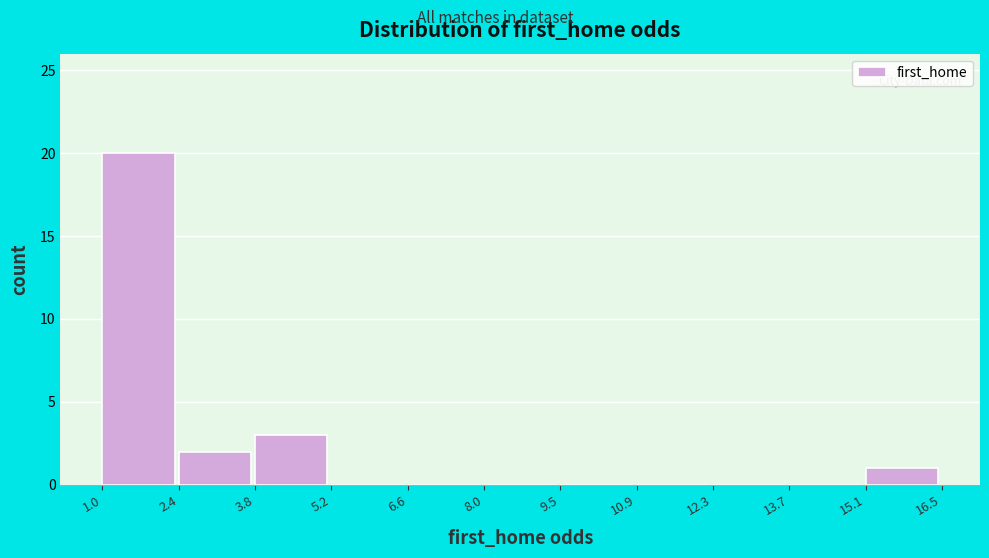

Reading left to right, transcribe this chart: for each bar, give the range it covers on the x-axis and its height. The values are not printed on the chart, so give them approximately, as read against the axis.

1.0 to 2.4: 20
2.4 to 3.8: 2
3.8 to 5.2: 3
5.2 to 6.6: 0
6.6 to 8.0: 0
8.0 to 9.5: 0
9.5 to 10.9: 0
10.9 to 12.3: 0
12.3 to 13.7: 0
13.7 to 15.1: 0
15.1 to 16.5: 1